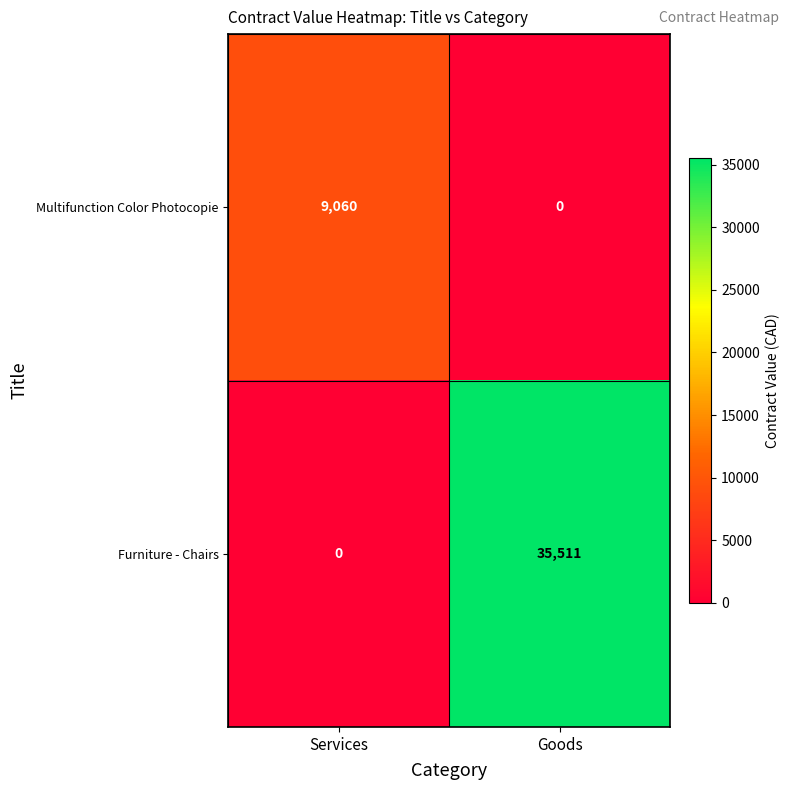

What is the total value across all series at Services?

9060